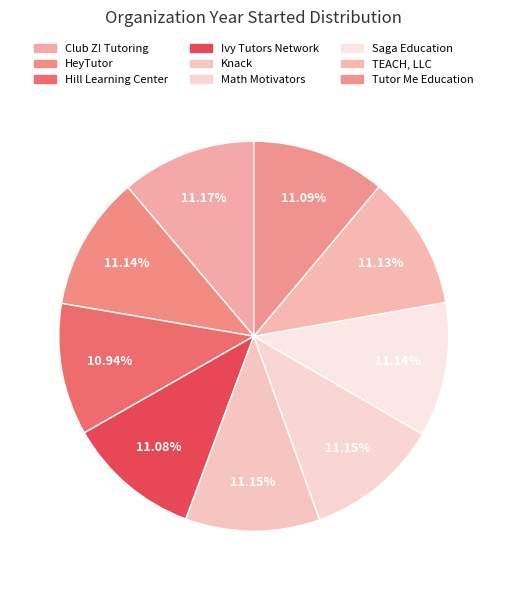

What percentage is the Knack slice, to the nearest percent?

11%